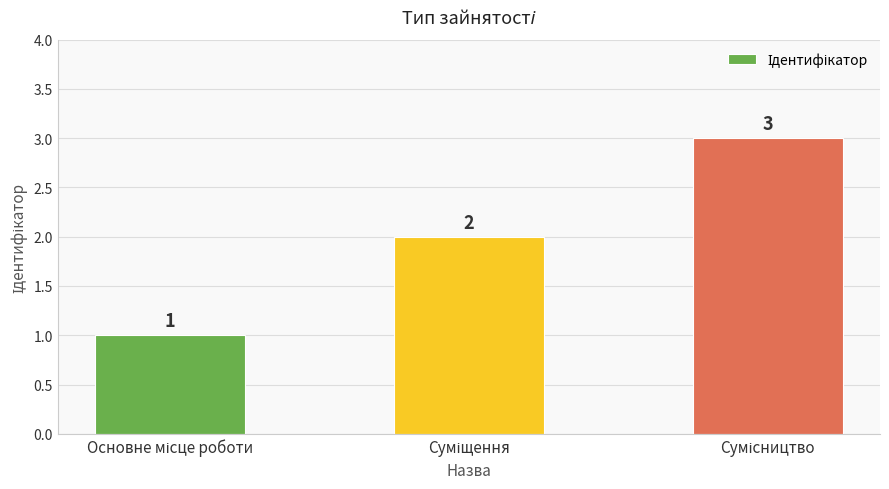

What is the sum of all values?

6